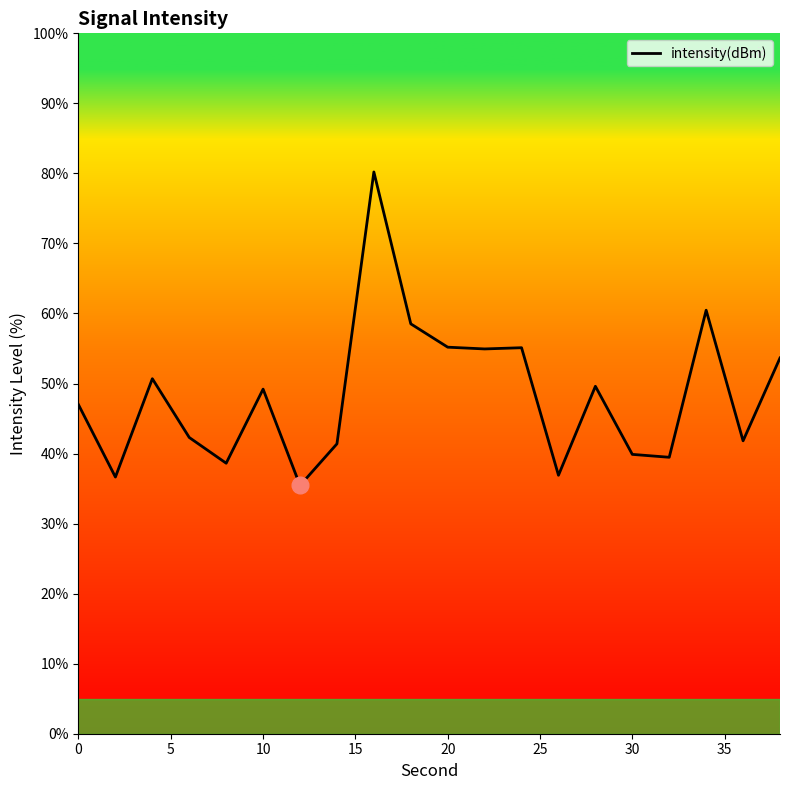

Does the chart have visible grid lines?

No